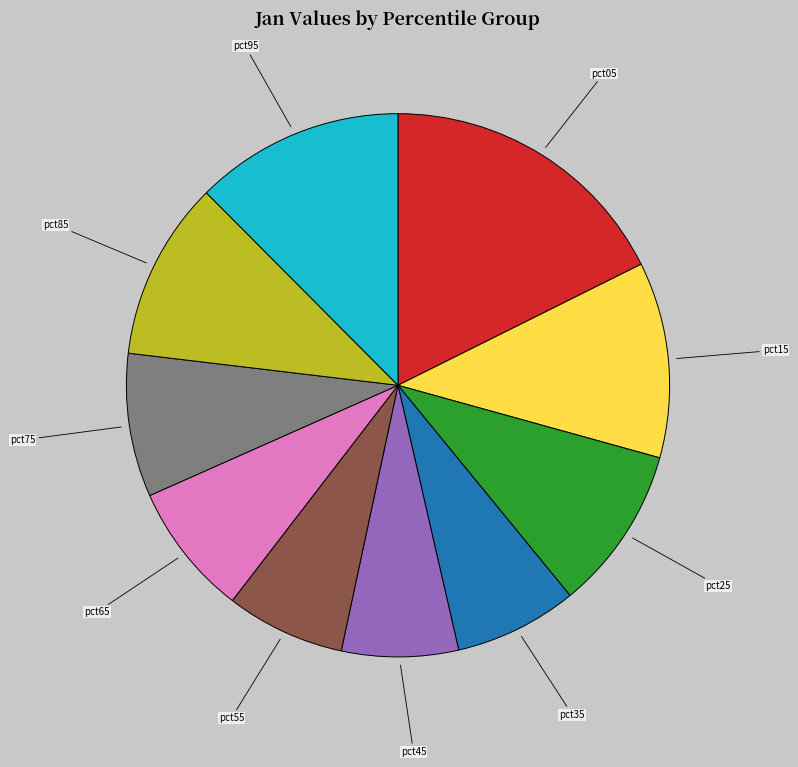

The pct65 slice represents 8% of the pie. True or false?

True